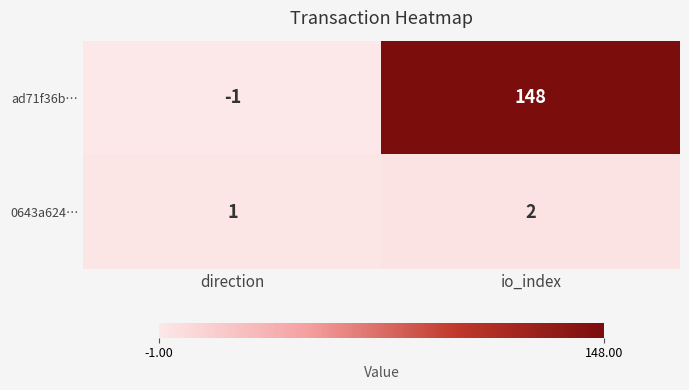

At which category does the chart reach its minimum across all series?

direction